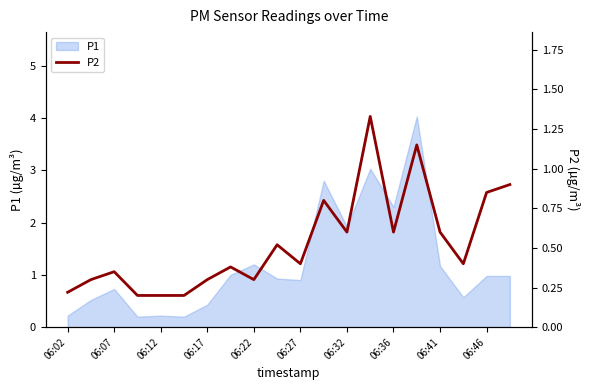

How many interior local peaks (higher than both neighbors) does the data have?

6